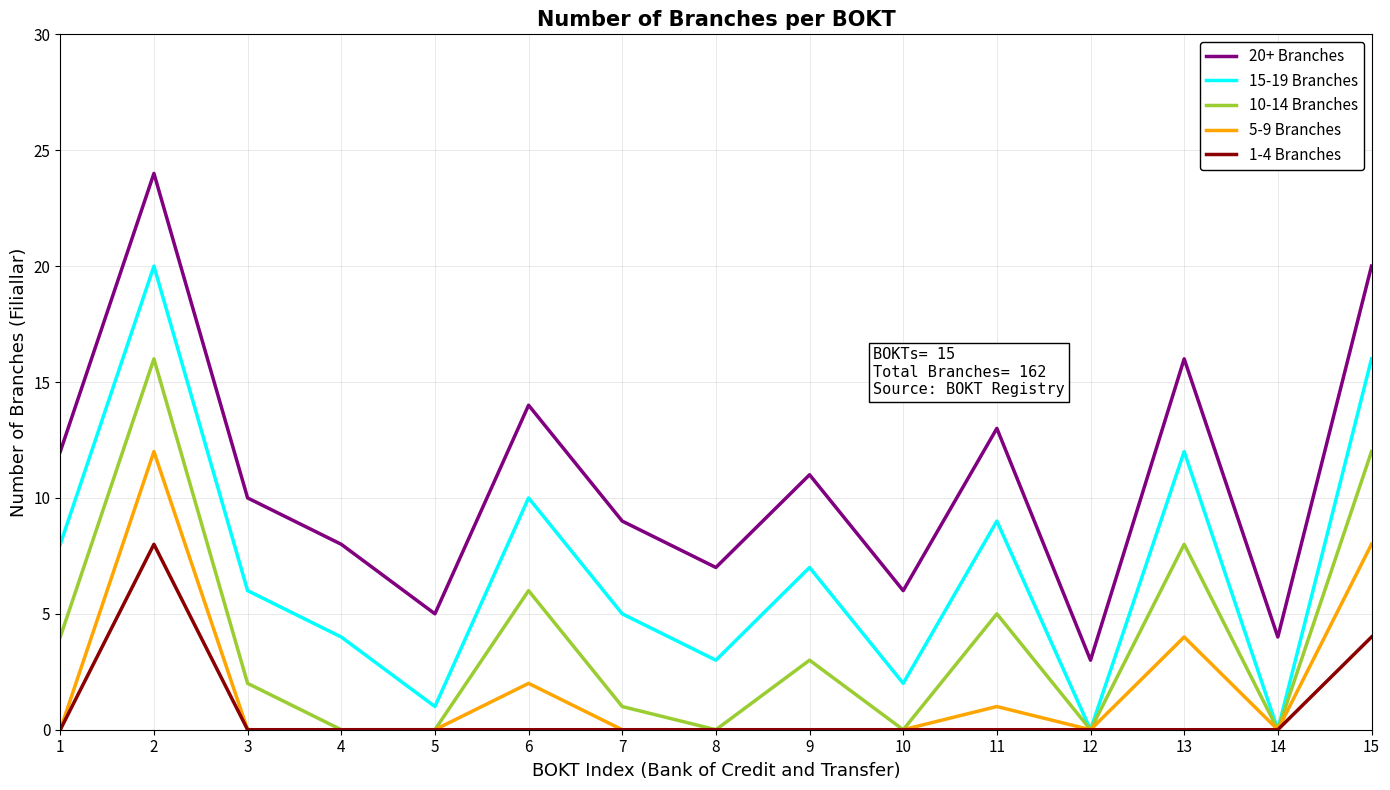

Does the chart display data point markers on the line(s)?

No